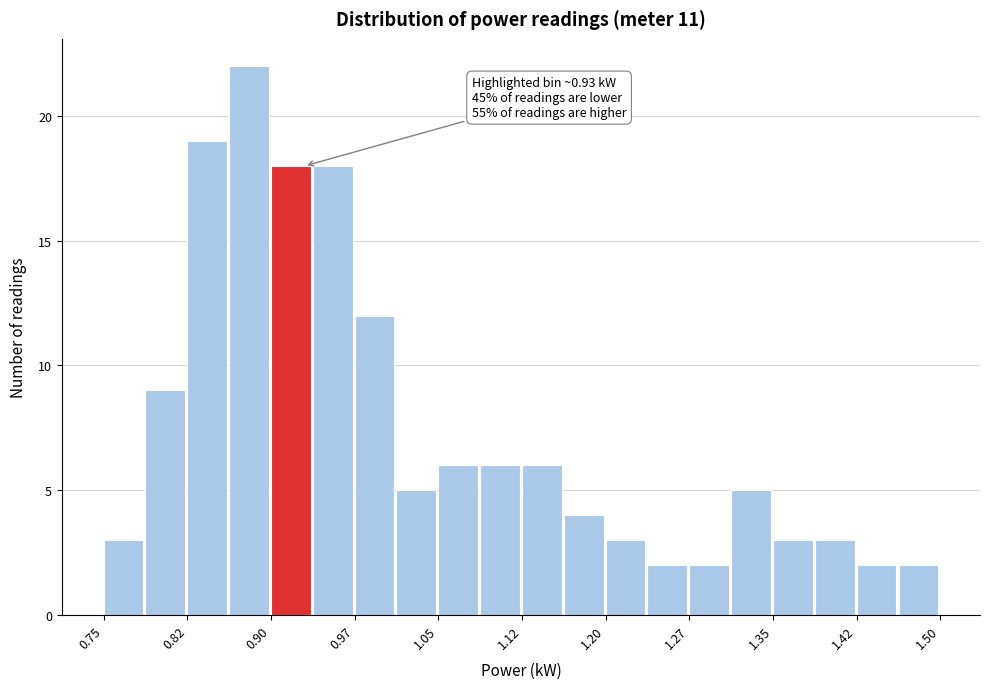

Around what value on the x-axis is the tallest bar? Give the approximate position of its centre, as read against the axis.

0.88